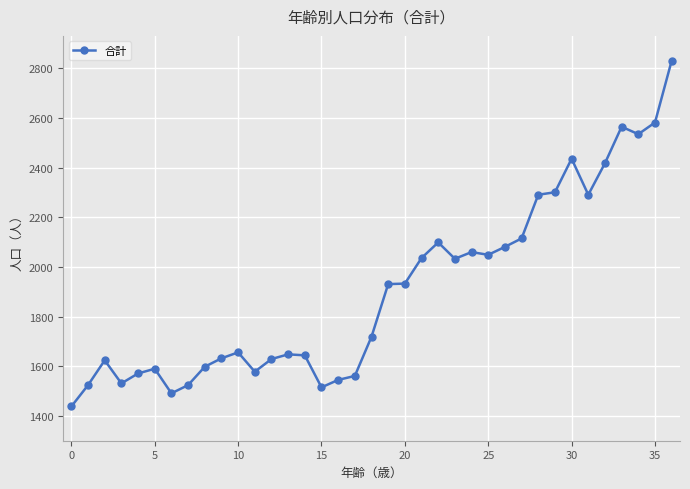

What is the difference between the maximum and second lowest values?

1340